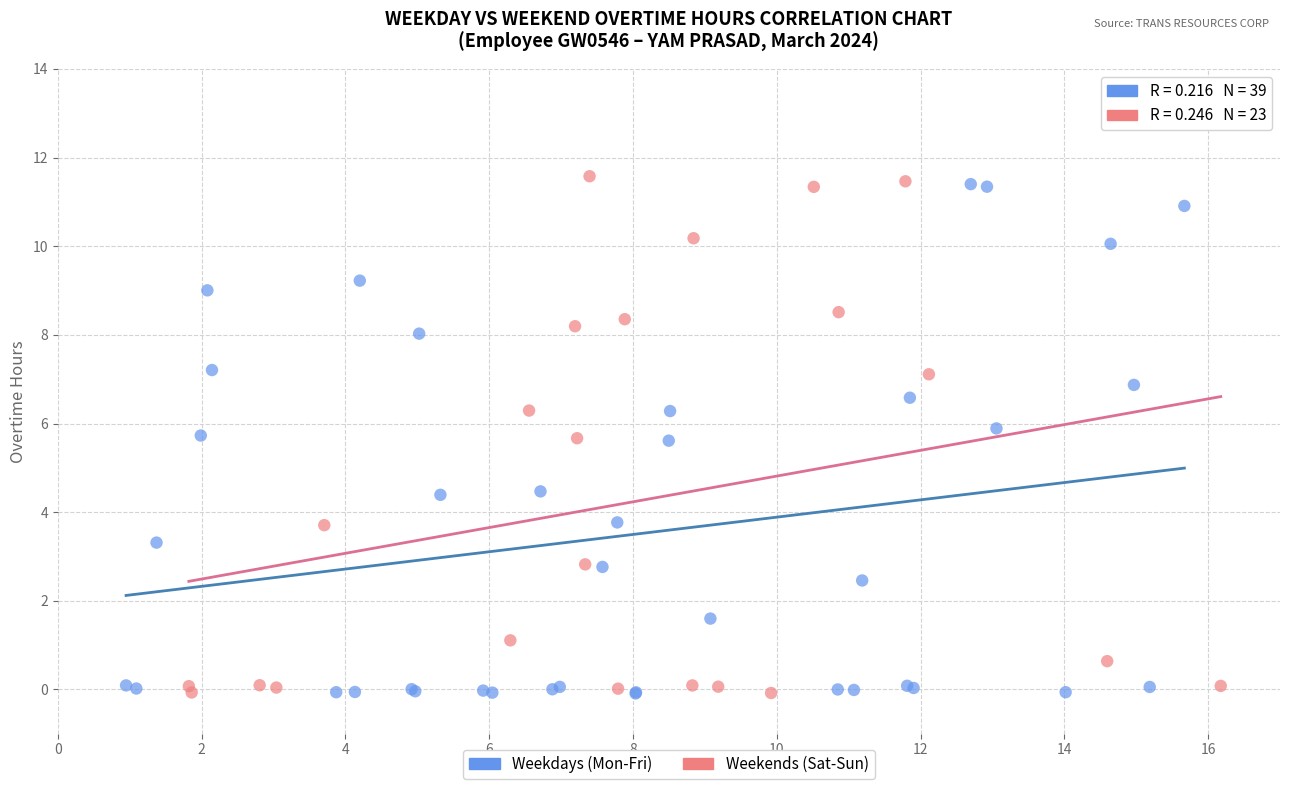

What are all the series names shown in the legend?

Weekdays (Mon-Fri), Weekends (Sat-Sun)